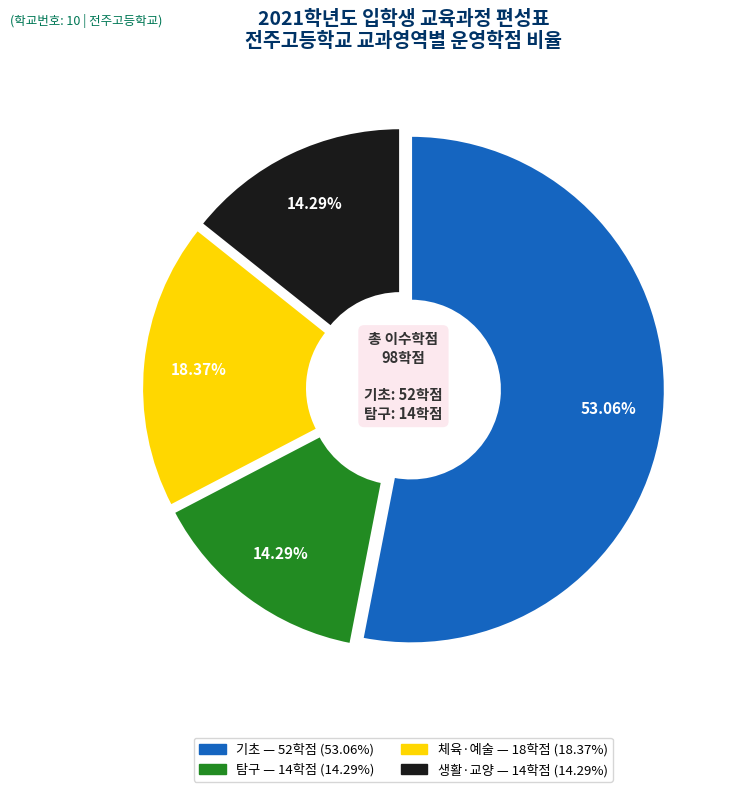

Approximately how many times larger is the value at 기초 compared to 탐구?

3.7